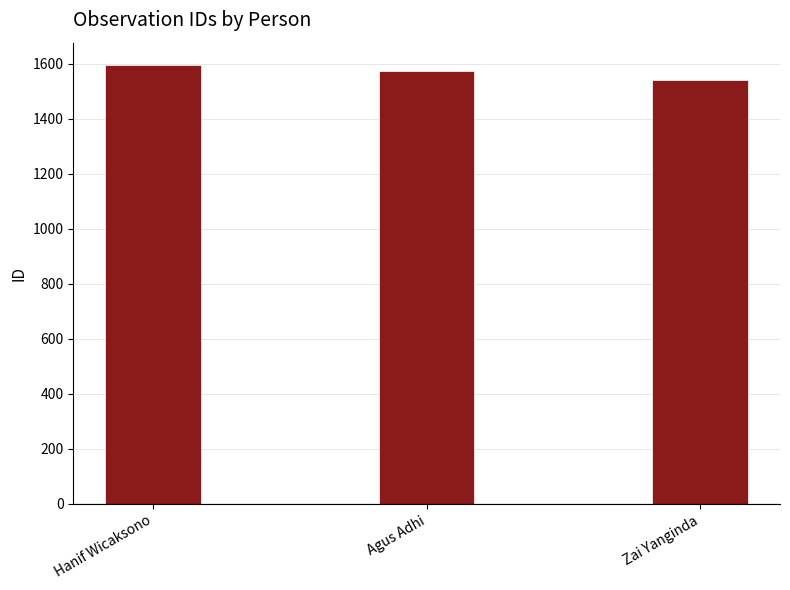

What position from the left is Zai Yanginda?

3